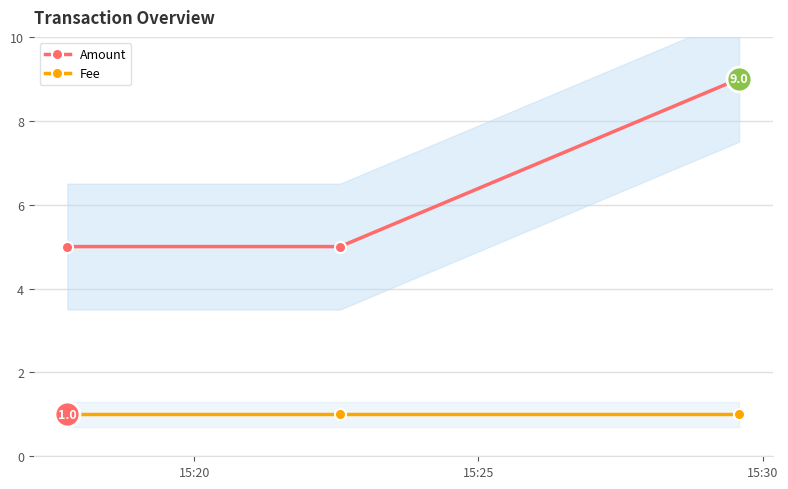

Rank the series by their average value, from lowest to highest.

Fee, Amount